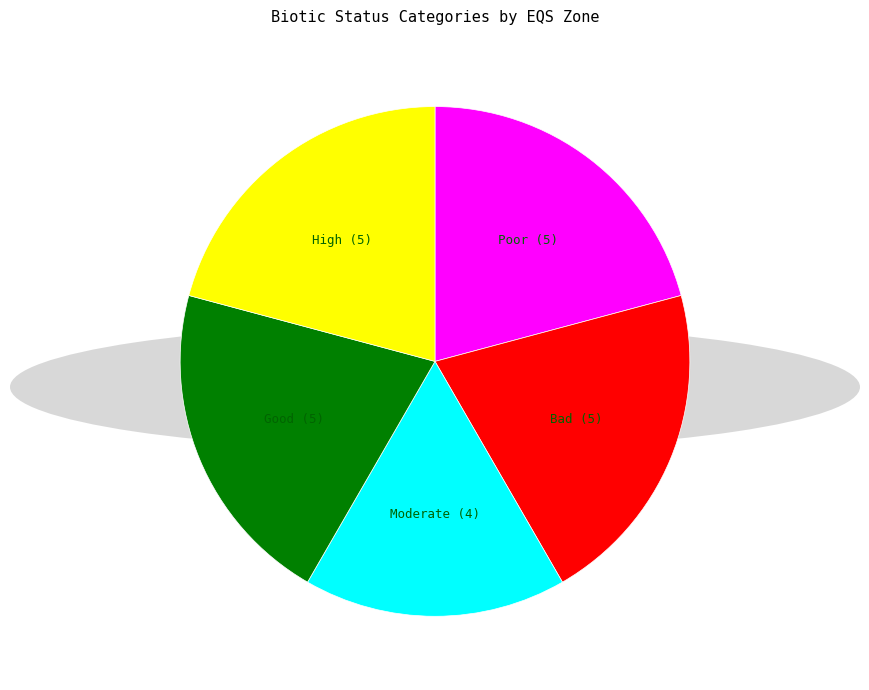

True or false: Bad accounts for 21% of the total.

True